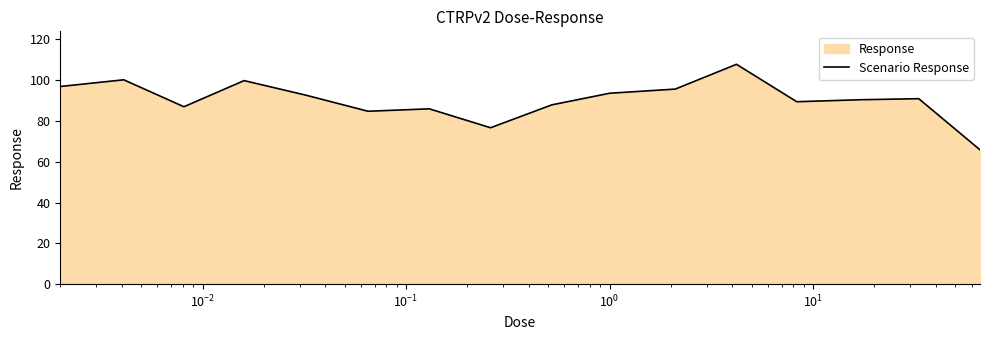

What is the smallest value displayed?

65.9